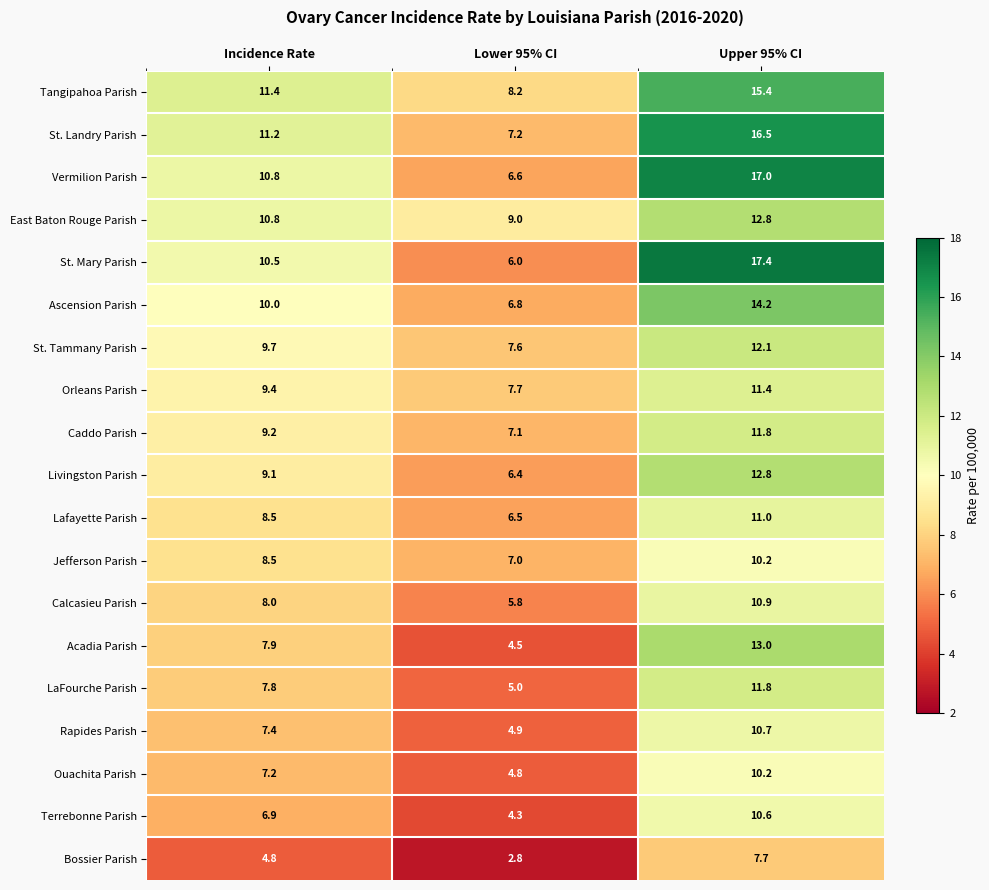

What is the spread (max minus min) of values at Upper 95% CI?

9.7